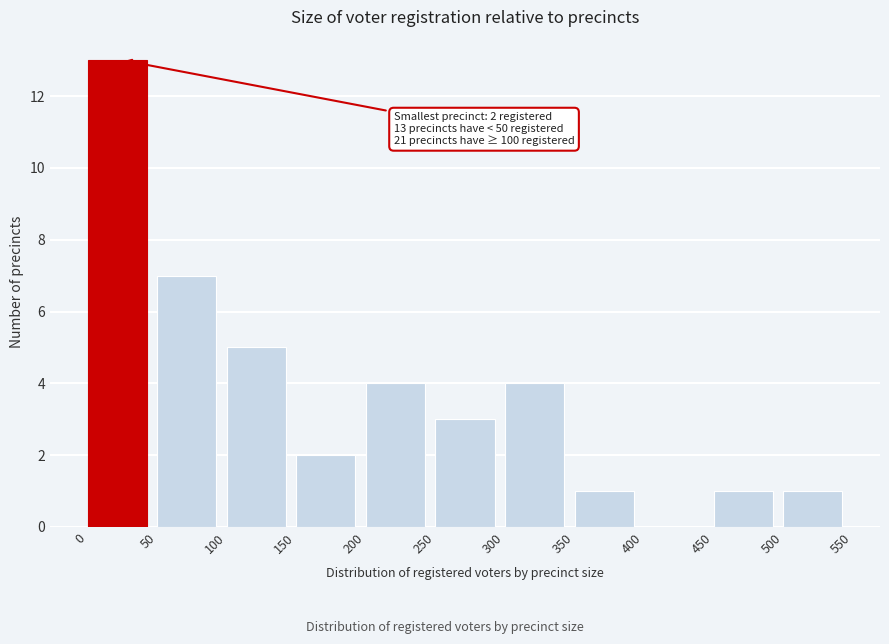

Which range on the x-axis has the tallest bar?

0 to 50